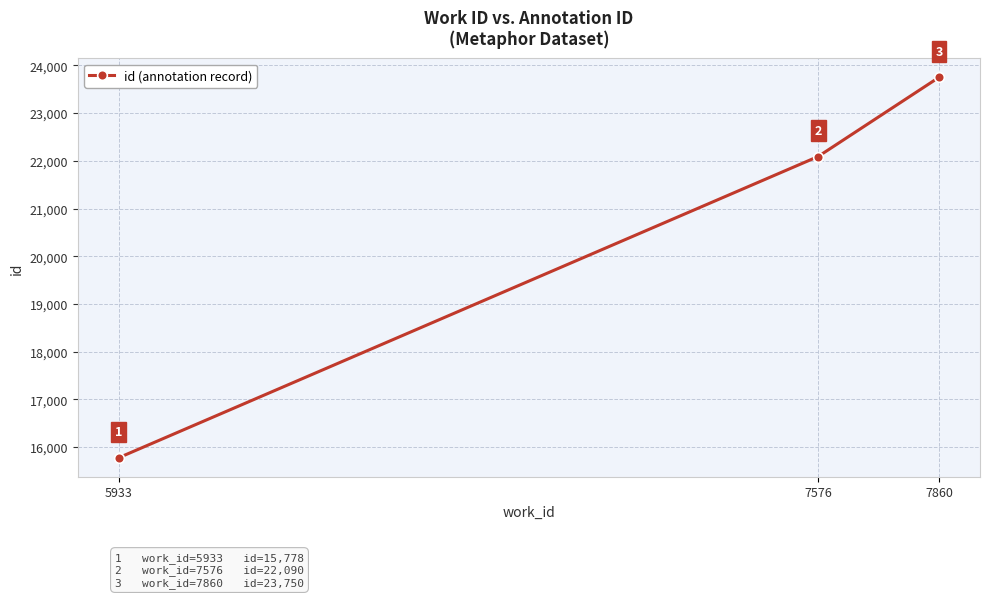

Where is the data nearest to the value 19764?

7576